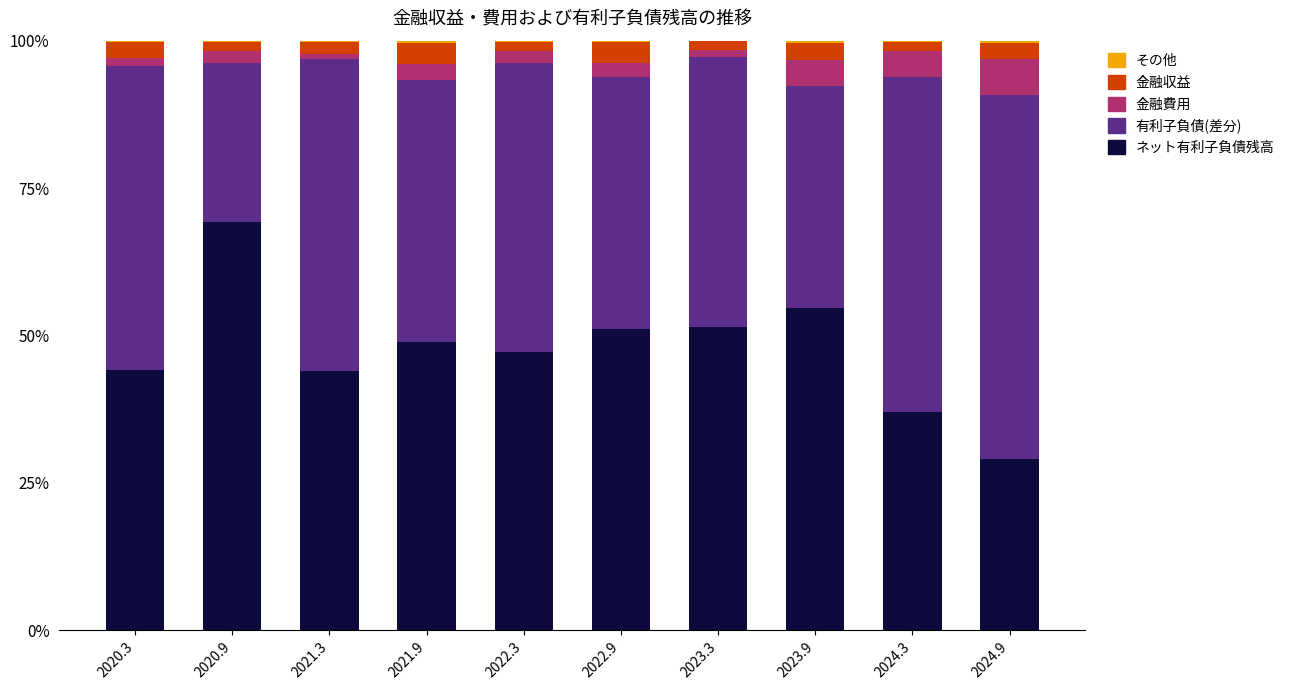

What is the maximum value for ネット有利子負債残高?

69.2